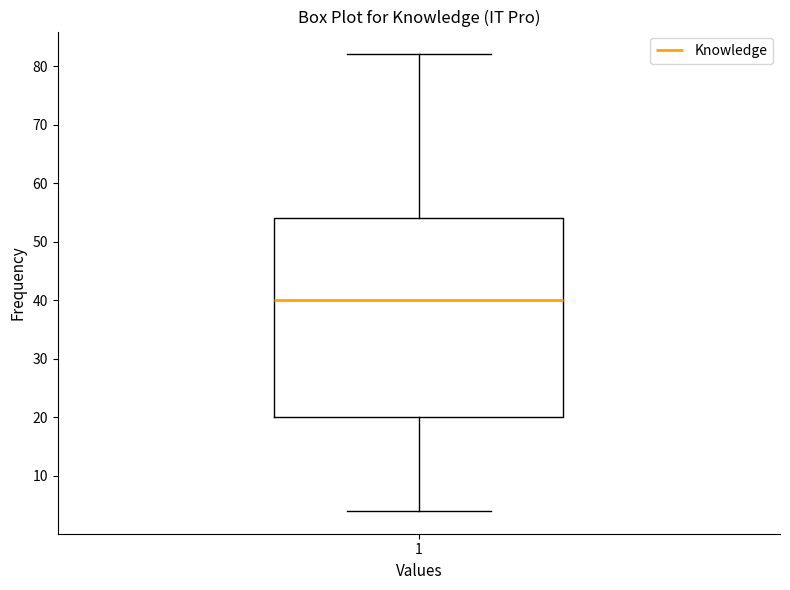

Read this box plot against the y-axis: the position of the median line, the range covered by the box, and the ends of both whiskers. The values are not printed on the chart, so give them approximately, as read against the axis.

median 40, box 20 to 54, whiskers 4 to 82